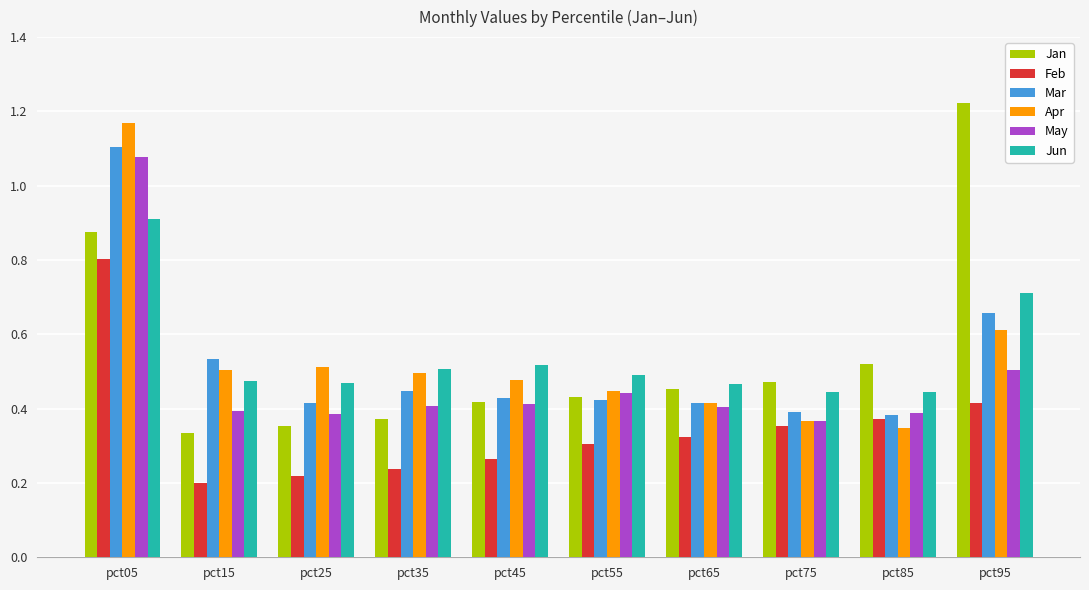

How many bars are there in each group?

6